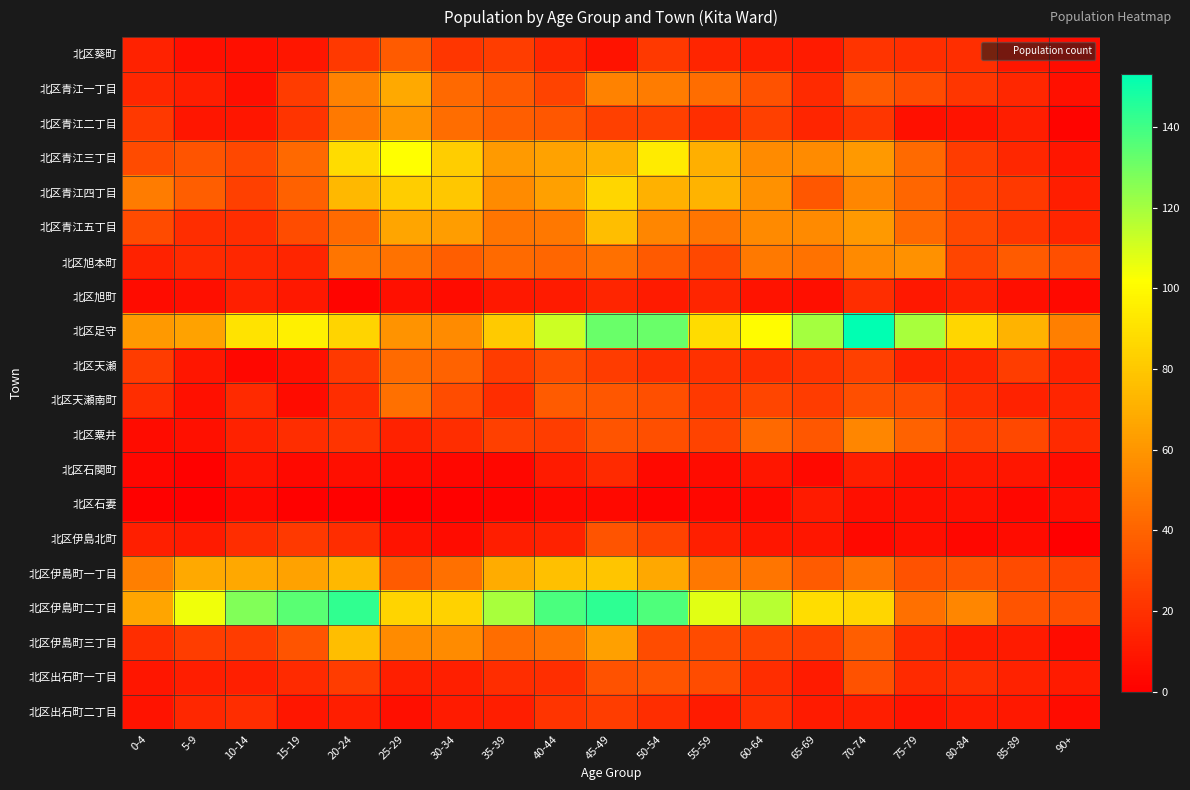

List the series in order of their peak value, lowest first.

北区石妻, 北区石関町, 北区旭町, 北区出石町二丁目, 北区伊島北町, 北区出石町一丁目, 北区葵町, 北区天瀬, 北区天瀬南町, 北区粟井, 北区旭本町, 北区青江二丁目, 北区青江一丁目, 北区青江五丁目, 北区伊島町三丁目, 北区伊島町一丁目, 北区青江四丁目, 北区青江三丁目, 北区伊島町二丁目, 北区足守